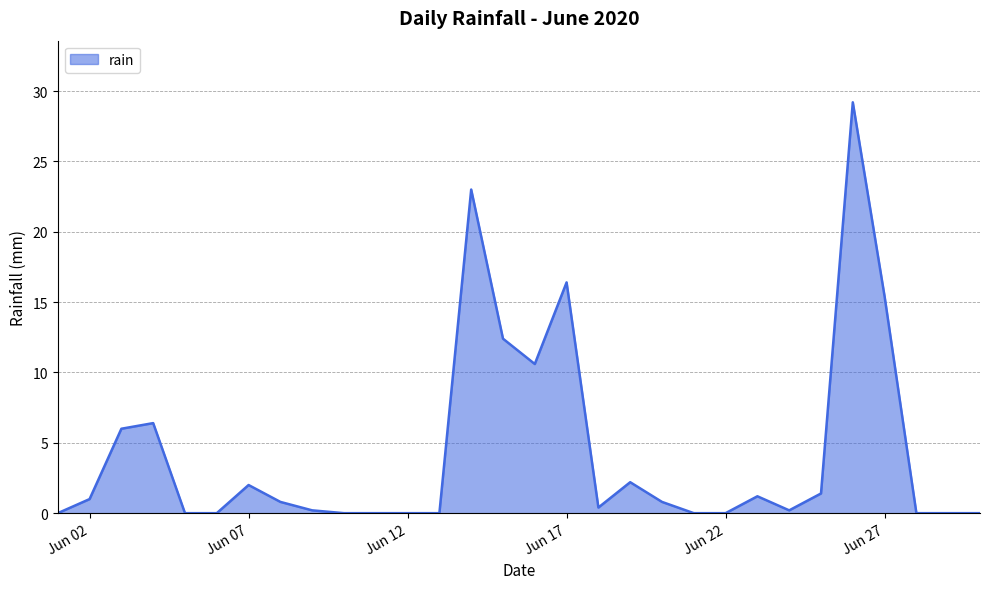

What is the difference between the maximum and minimum values?

29.2